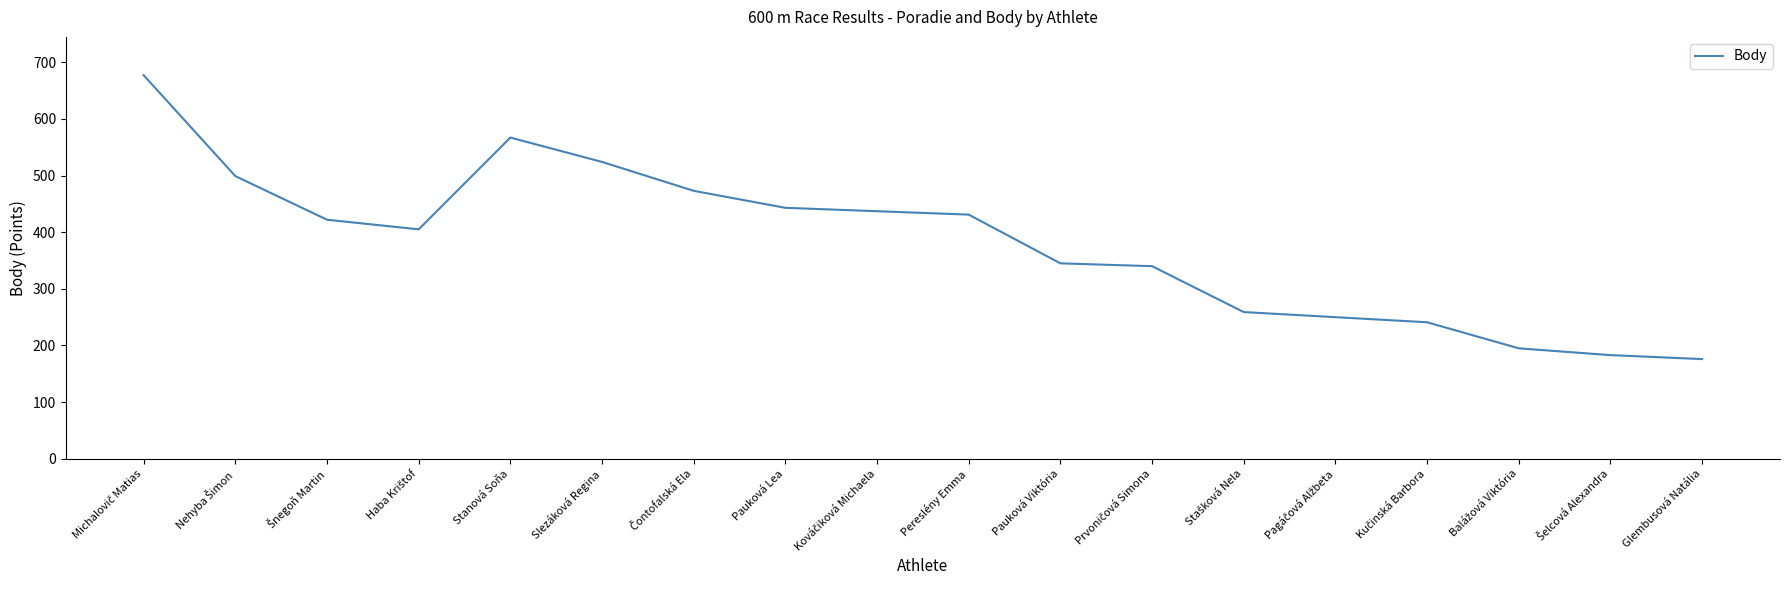

How many distinct data groups are displayed?

1